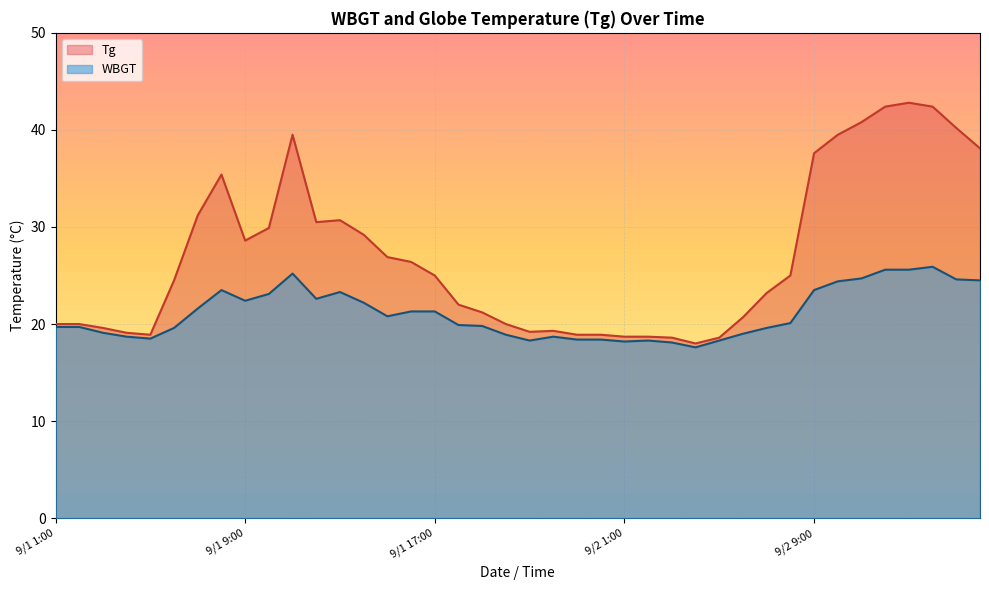

How many lines are shown in the chart?

2